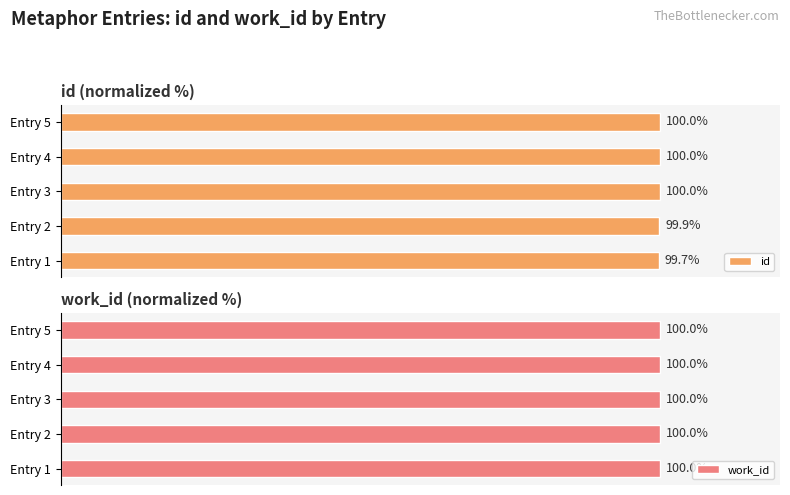

At which label does id reach its minimum?

Entry 1